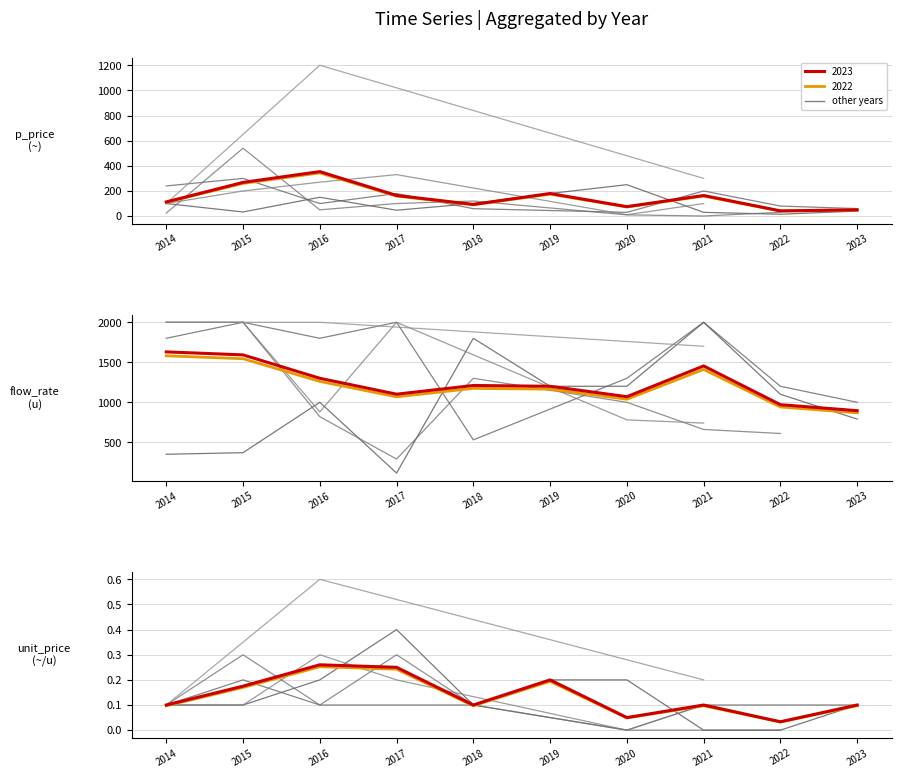

What is the sum of all 2022 (mean) values?

1.3